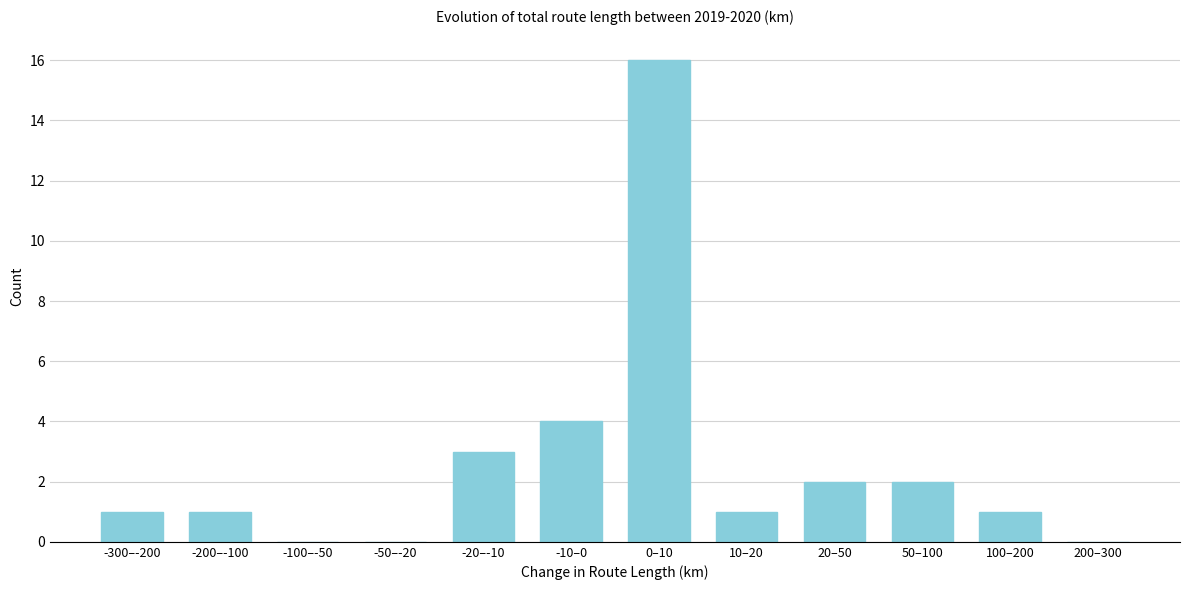

Reading left to right, extract all data points from this chart.

-300–-200=1	-200–-100=1	-100–-50=0	-50–-20=0	-20–-10=3	-10–0=4	0–10=16	10–20=1	20–50=2	50–100=2	100–200=1	200–300=0